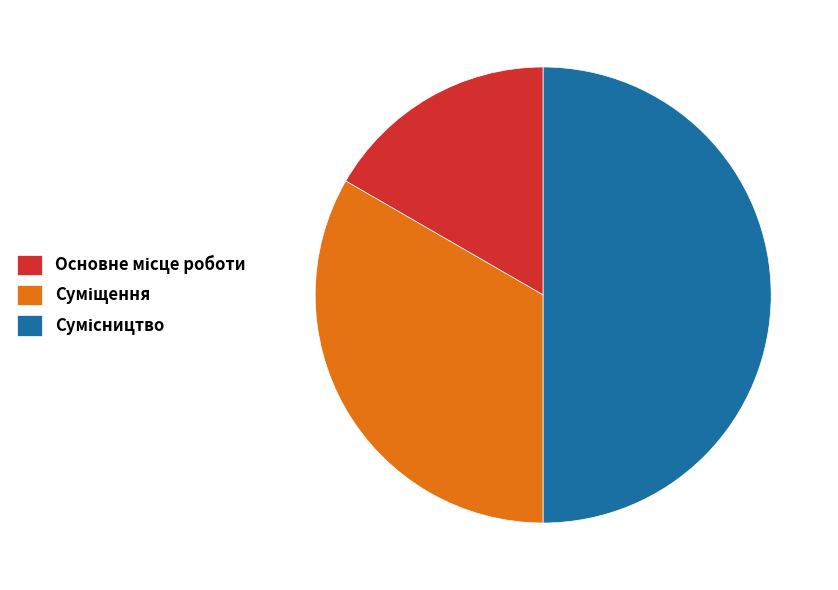

Count the number of slices in the pie.

3